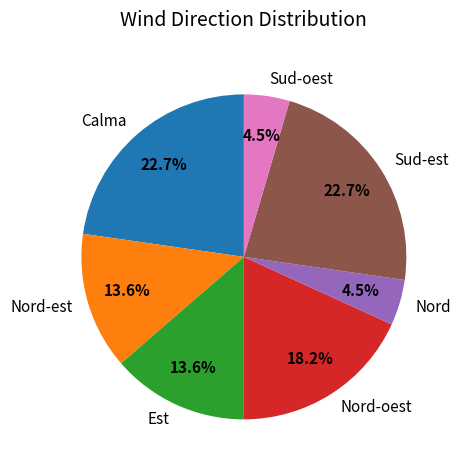

What portion of the pie excludes Nord-oest?

81.8%